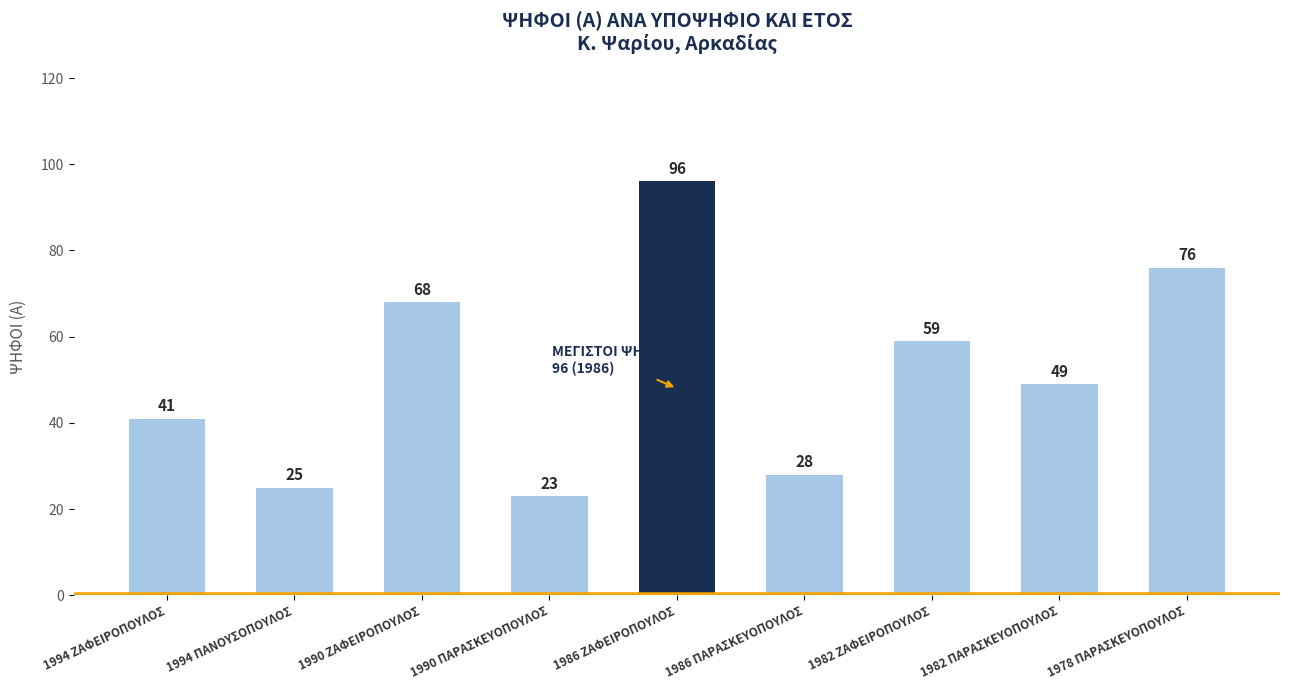

What is the difference between the maximum and minimum values?

73